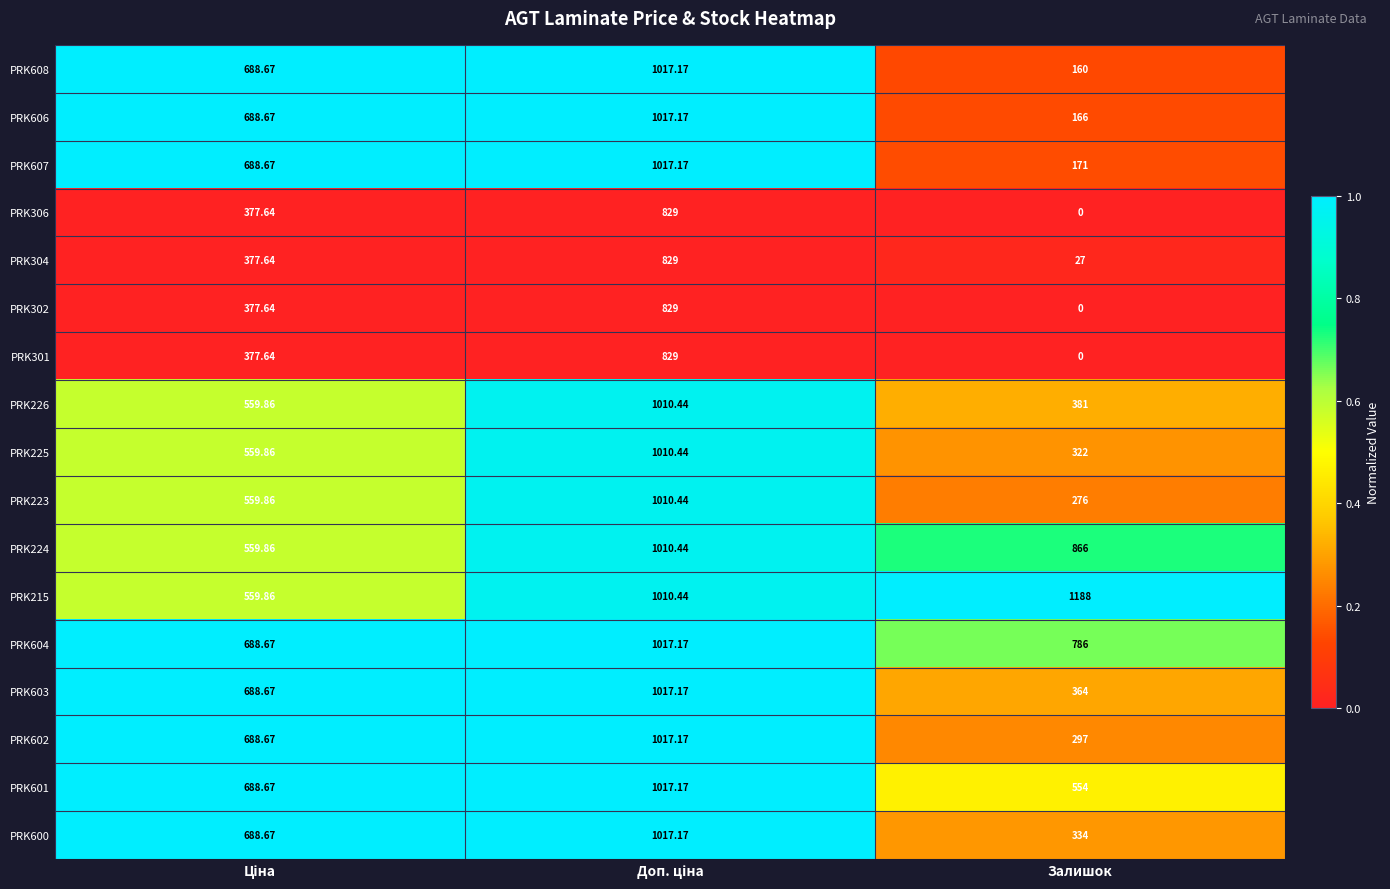

At which category does the chart reach its peak across all series?

Залишок